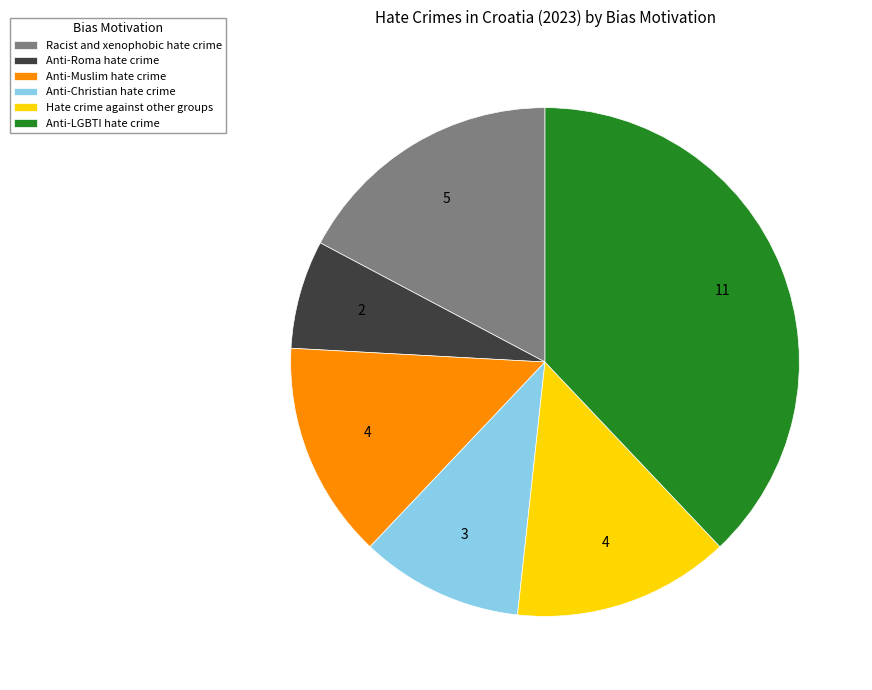

True or false: Racist and xenophobic hate crime accounts for 8% of the total.

False